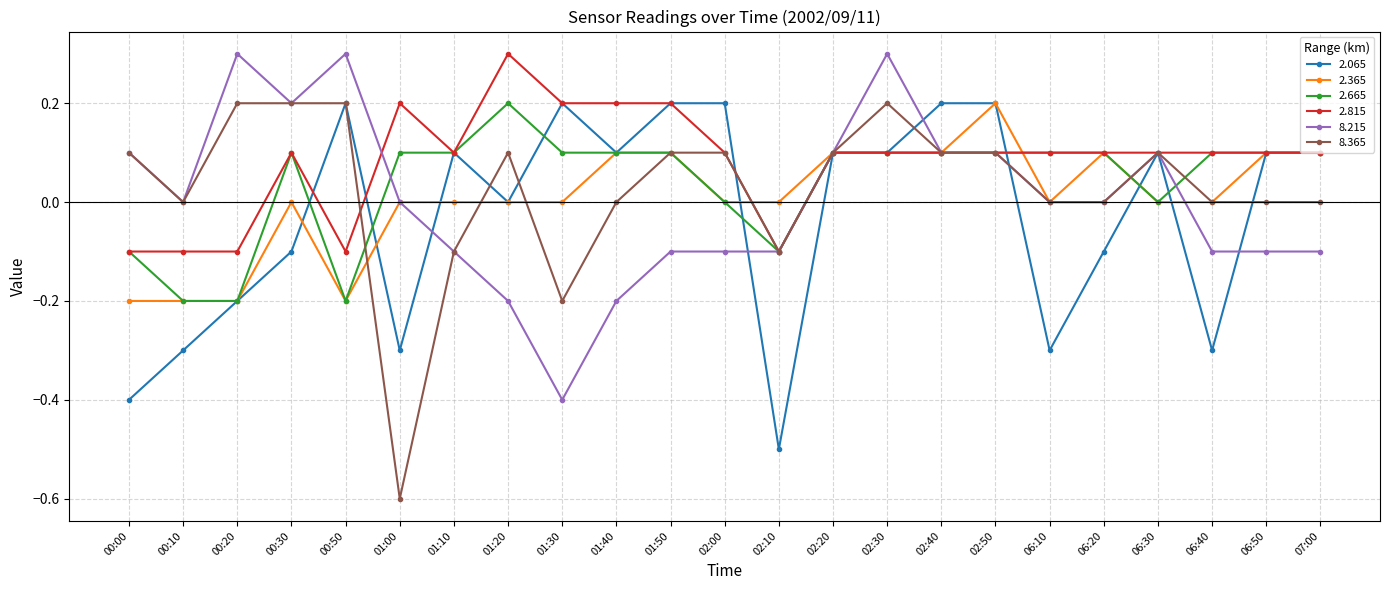

What is the value of the 2.065 point at the 12th from the left?

0.2